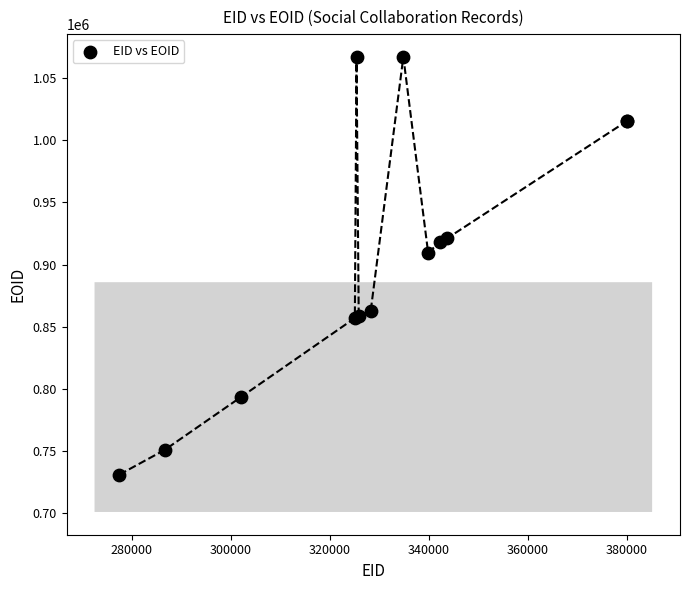

What Y value in the scatter plot is closest to 898993?

909609